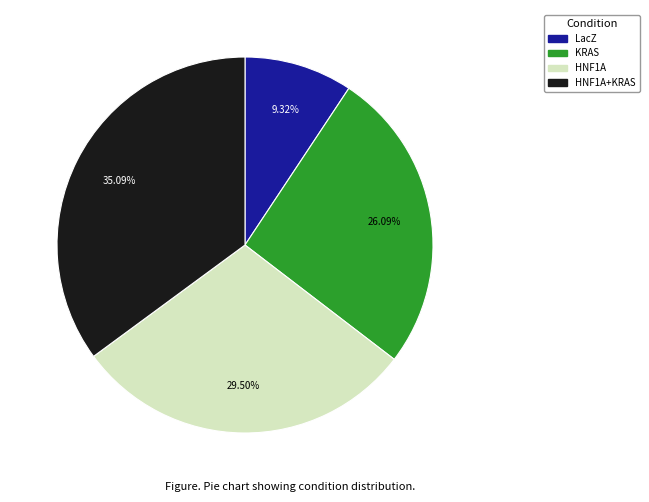

How many segments does this pie chart have?

4